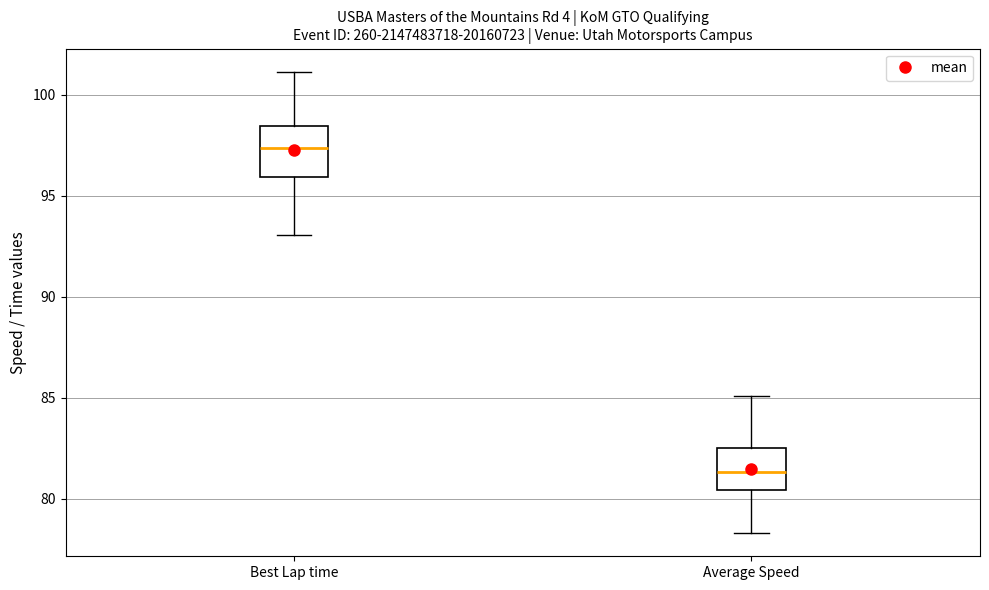

Reading left to right, read every box against the y-axis: the position of its median line, the range the box covers, and the ends of its whiskers. The values are not printed on the chart, so give them approximately, as read against the axis.

Best Lap time: median 97.5, box 96.0 to 98.5, whiskers 93.0 to 101.0
Average Speed: median 81.5, box 80.5 to 82.5, whiskers 78.5 to 85.0